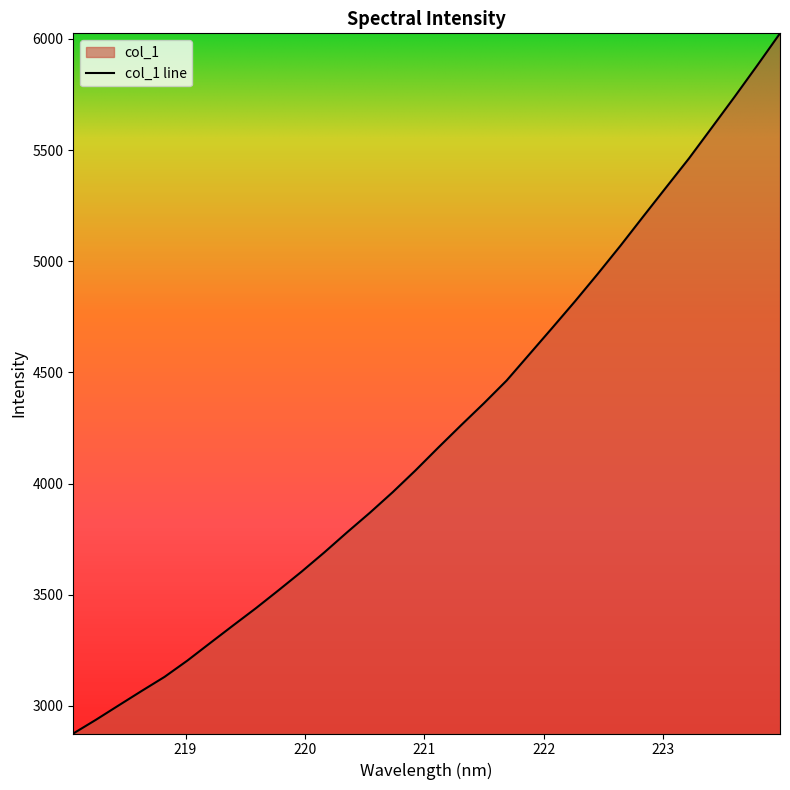

Which category has the lowest value across all series?

218.0596